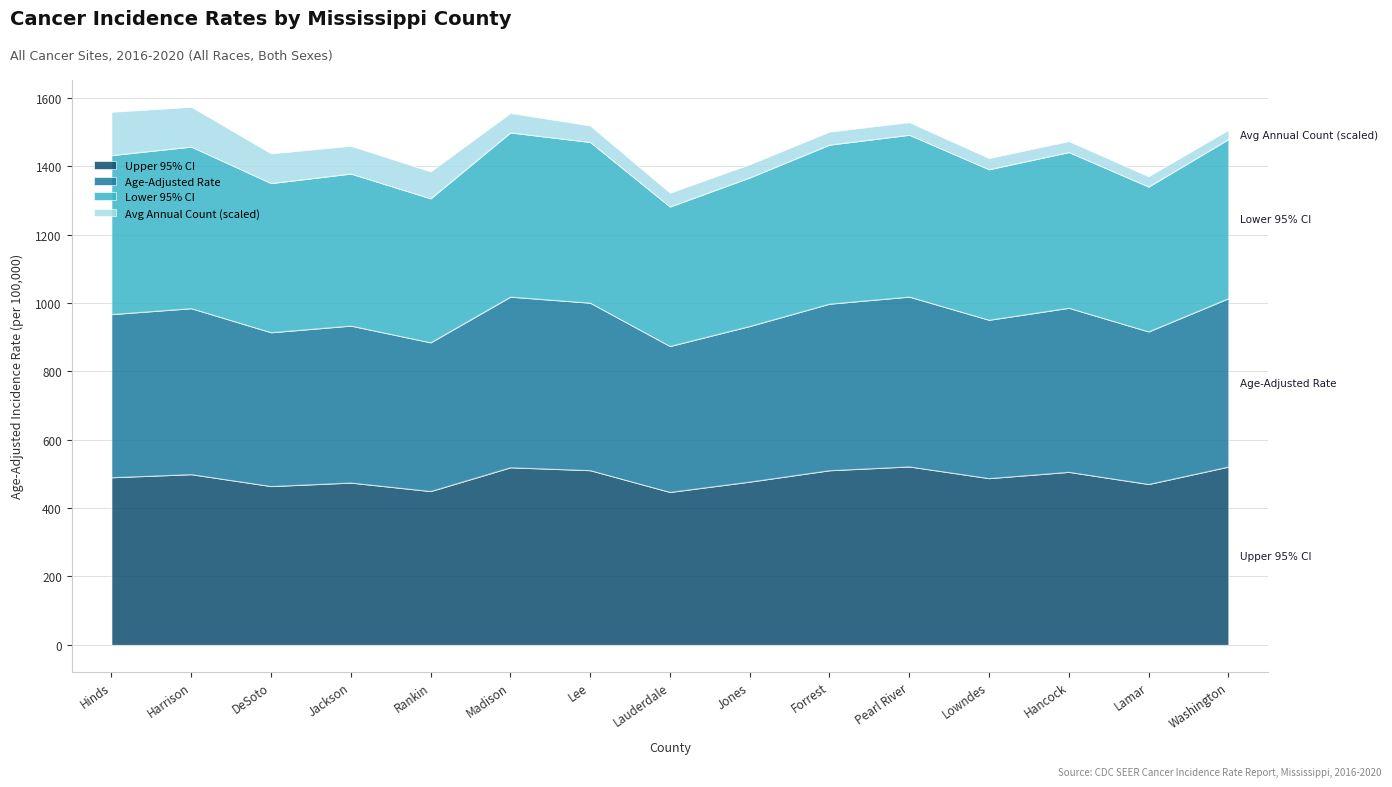

True or false: Upper 95% CI and Age-Adjusted Rate intersect in this chart.

False